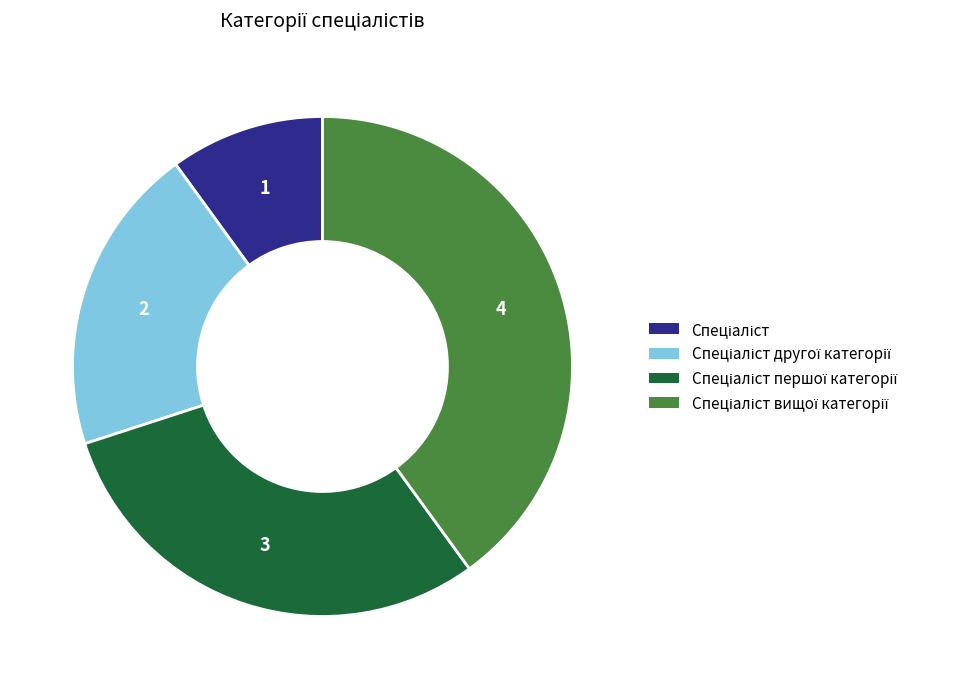

Is there any slice that represents more than half of the pie?

No